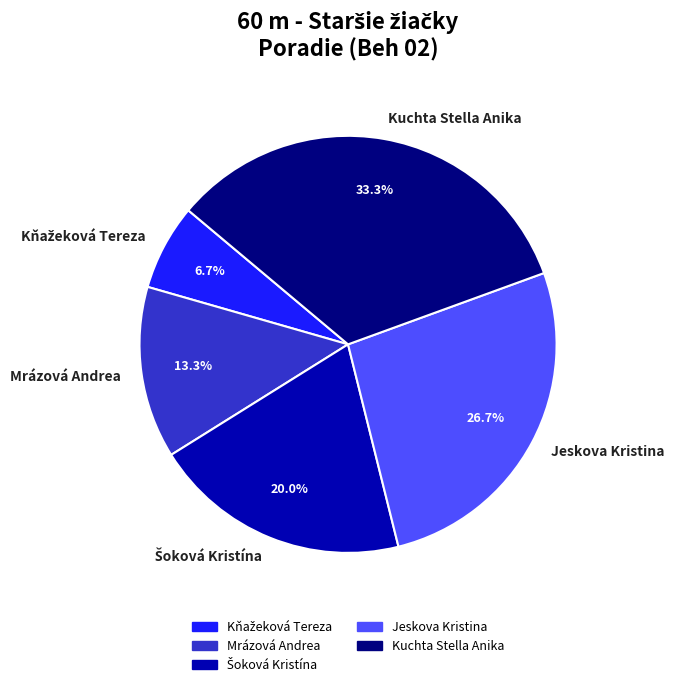

How much of the chart is everything except Mrázová Andrea?

86.7%